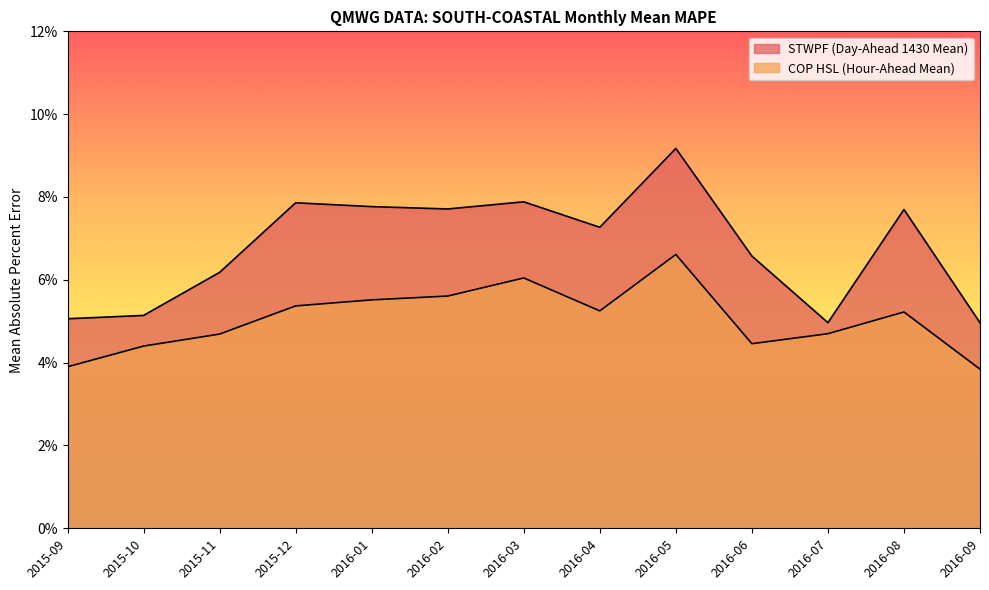

What is the value of the STWPF (Day-Ahead 1430 Mean) point at the 4th from the left?

0.1